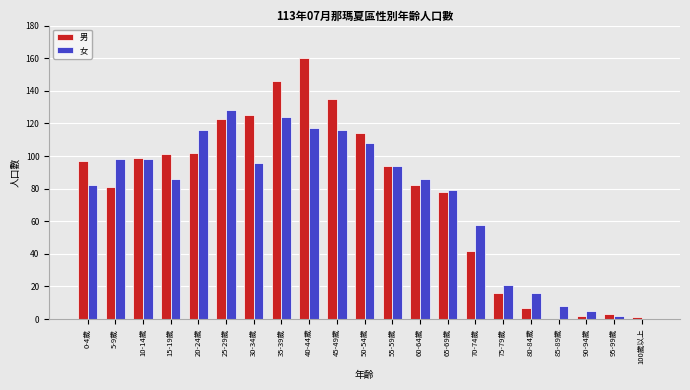

At which label does 女 reach its peak?

25-29歲